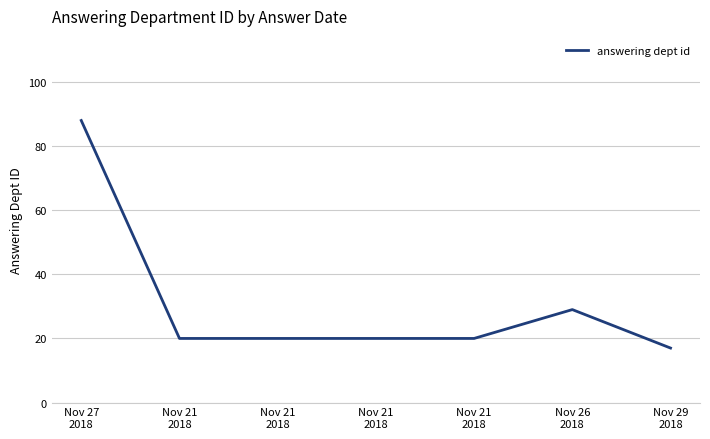

Reading right to left, what are all the values shown in this chart?

Nov 29
2018=17	Nov 26
2018=29	Nov 21
2018=20	Nov 21
2018=20	Nov 21
2018=20	Nov 21
2018=20	Nov 27
2018=88